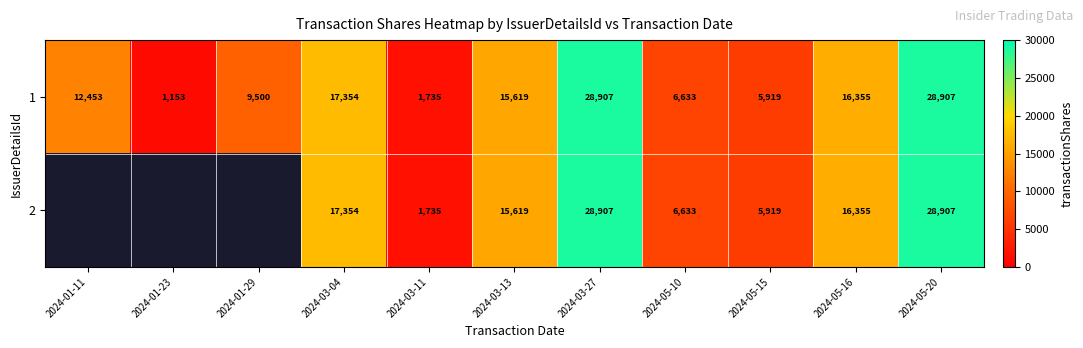

At which label is 1 closest to 15030?

2024-03-13